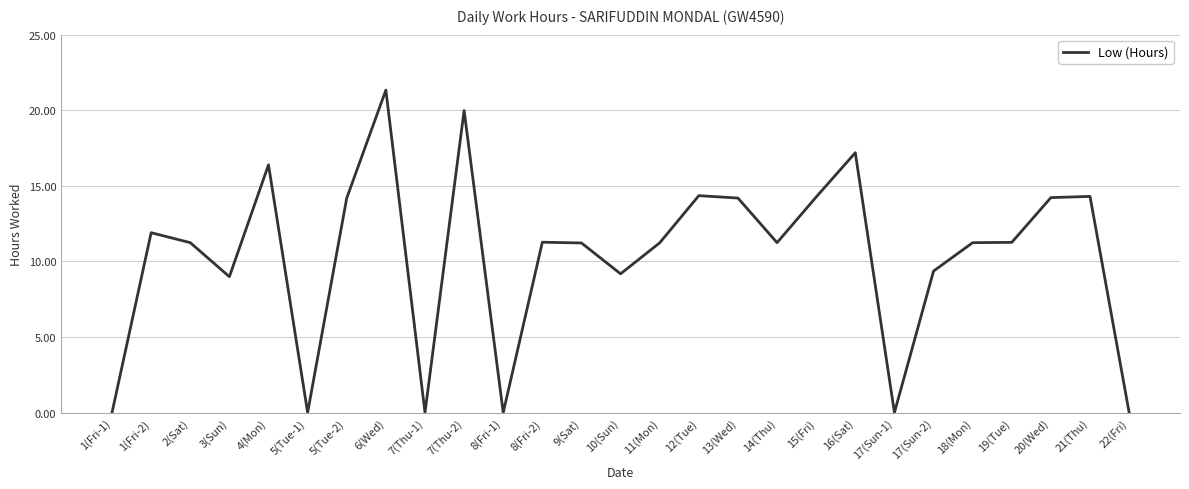

What is the change in value from 17(Sun-2) to 21(Thu)?

+4.9